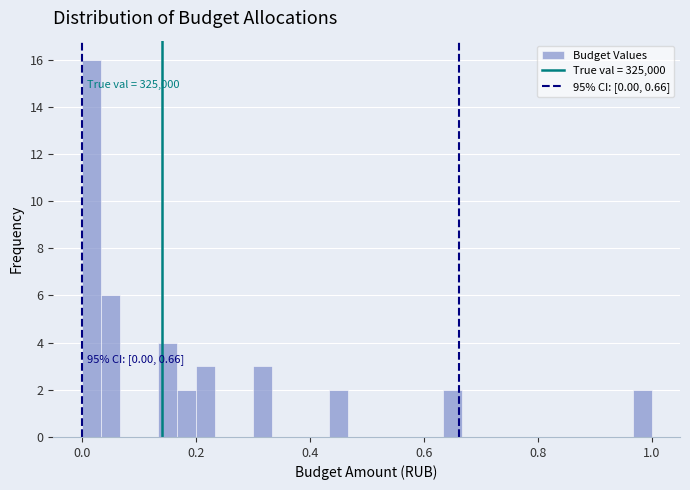

Read against the x-axis, roughly where is the centre of the tallest bar?

0.02